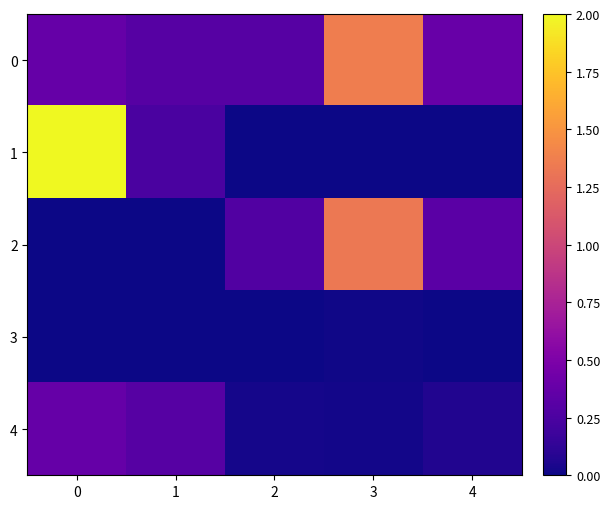

Reading left to right, extract all data points from this chart.

0: 0=0.4	1=0.3	2=0.3	3=1.4	4=0.4
1: 0=2.0	1=0.2	2=0.0	3=0.0	4=0.0
2: 0=0.0	1=0.0	2=0.3	3=1.3	4=0.3
3: 0=0.0	1=0.0	2=0.0	3=0.0	4=0.0
4: 0=0.4	1=0.3	2=0.0	3=0.0	4=0.1